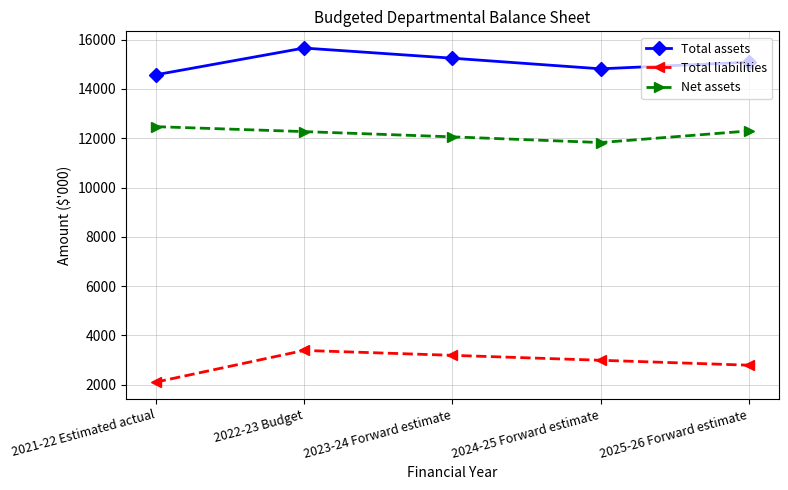

Rank the series at 2022-23 Budget from lowest to highest value.

Total liabilities, Net assets, Total assets